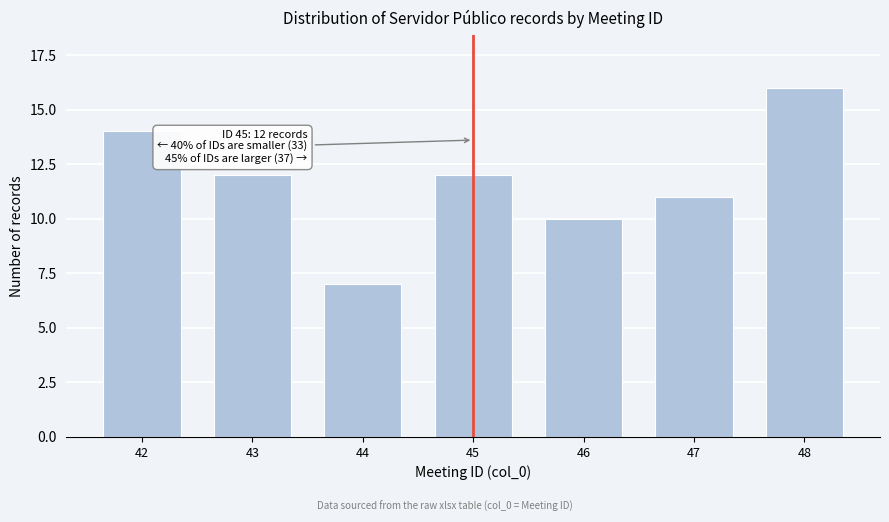

Reading left to right, transcribe all the data shown in this chart.

42=14	43=12	44=7	45=12	46=10	47=11	48=16